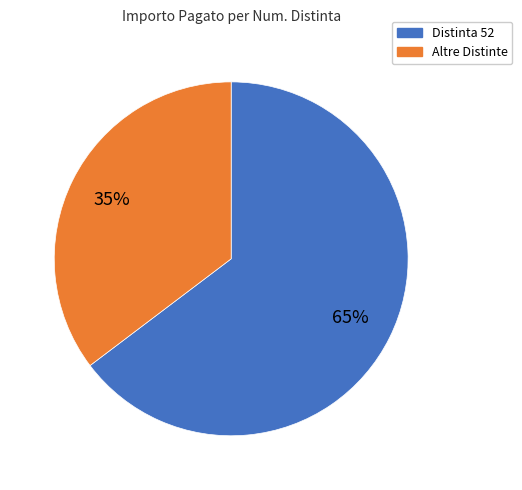

To the nearest percent, what is the average slice percentage?

50%